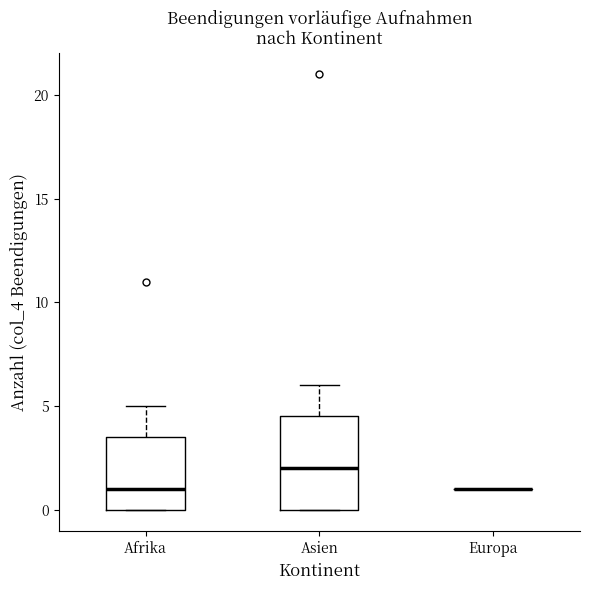

Reading left to right, read every box against the y-axis: the position of its median line, the range the box covers, and the ends of its whiskers. The values are not printed on the chart, so give them approximately, as read against the axis.

Afrika: median 1.0, box 0.0 to 3.5, whiskers 0.0 to 5.0
Asien: median 2.0, box 0.0 to 4.5, whiskers 0.0 to 6.0
Europa: box collapsed to a line at 1.0, whiskers 1.0 to 1.0